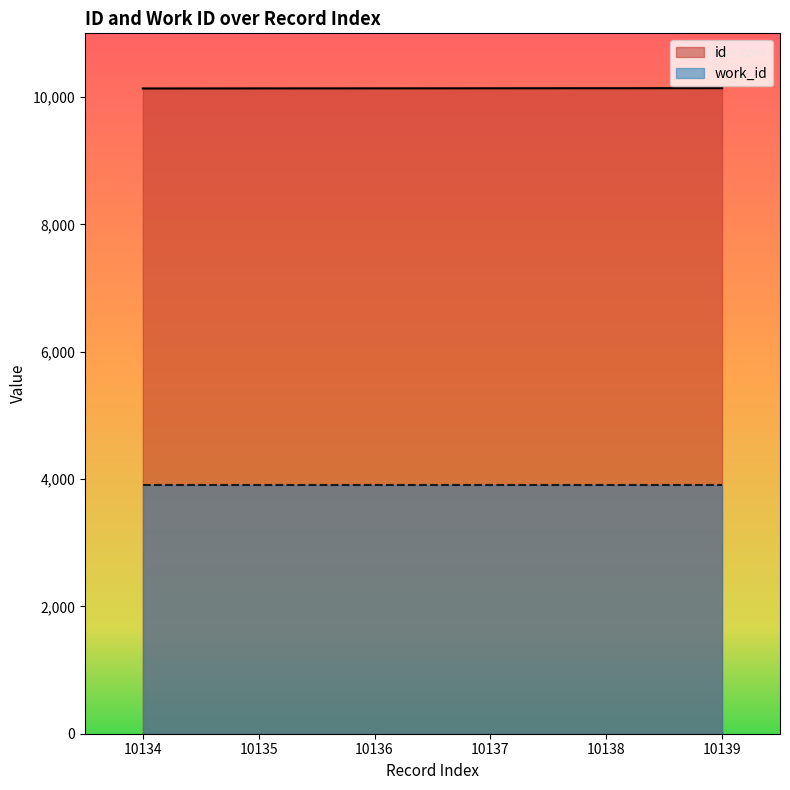

What is the value of the 4th point from the left?

10137